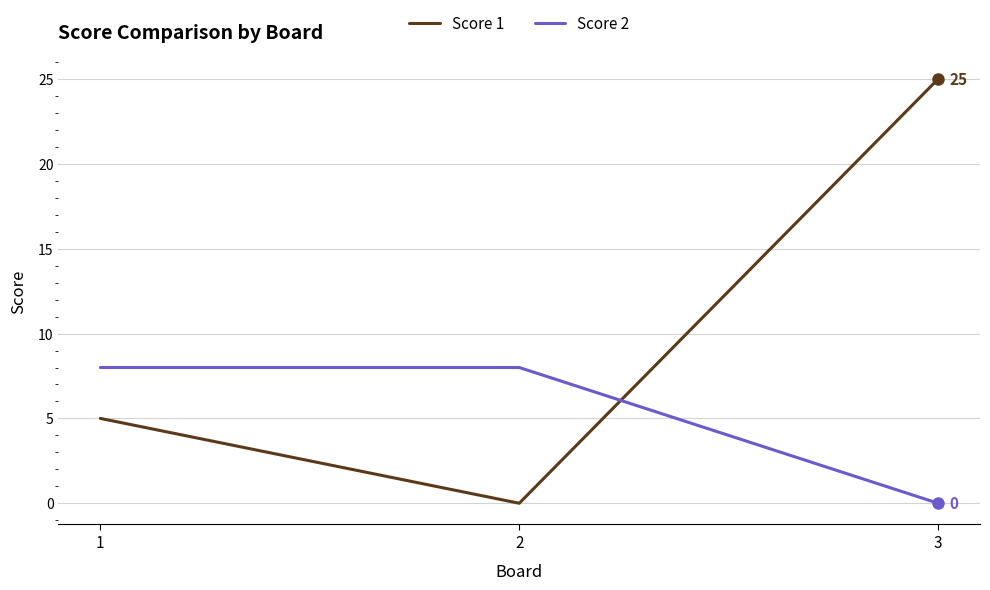

Rank the series by their average value, from lowest to highest.

Score 2, Score 1